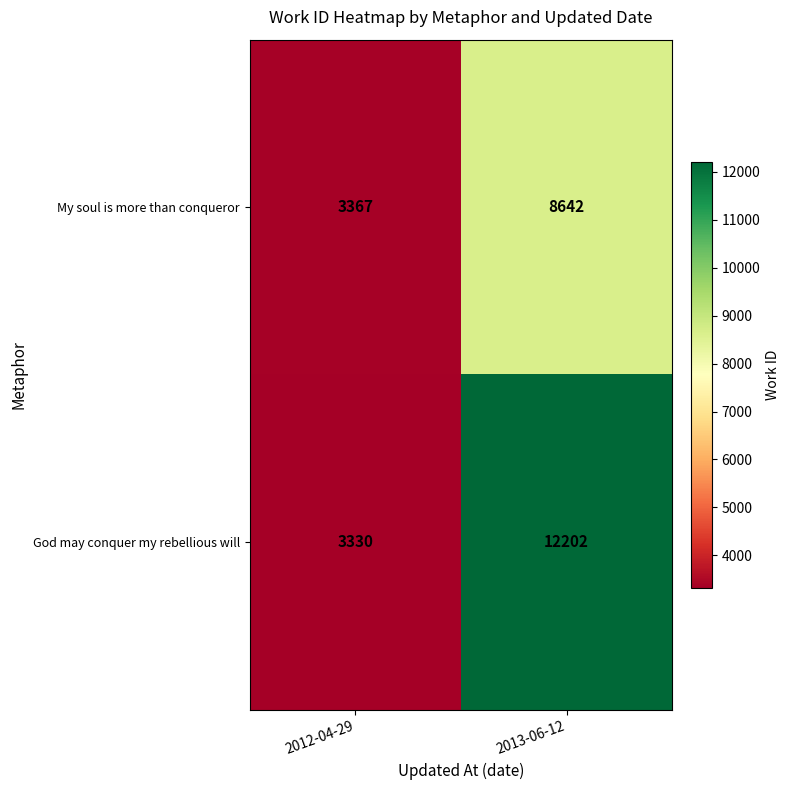

Rank the series by their average value, from lowest to highest.

My soul is more than conqueror, God may conquer my rebellious will